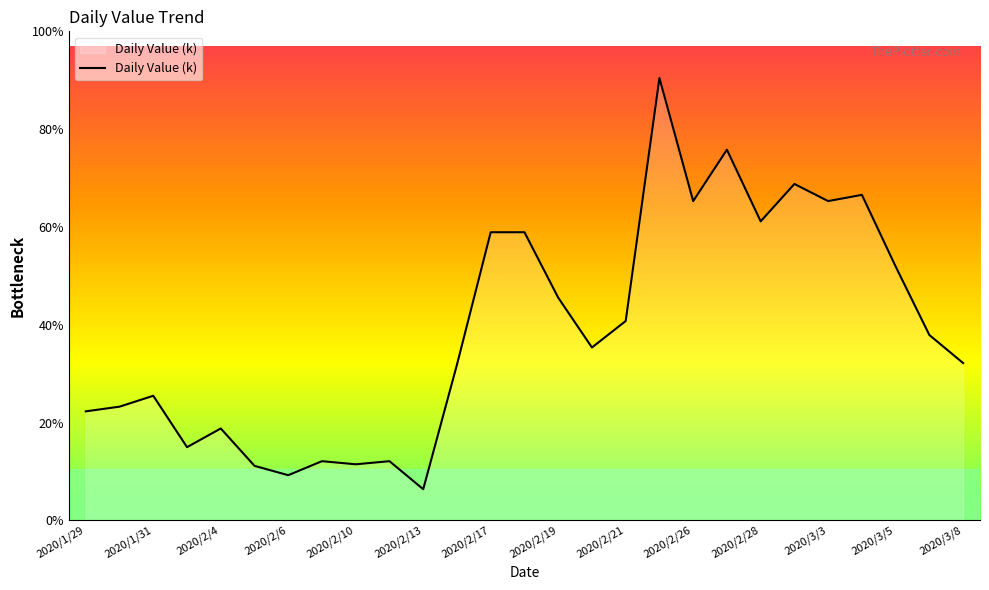

At which label does the data first exceed 112?

2020/2/17